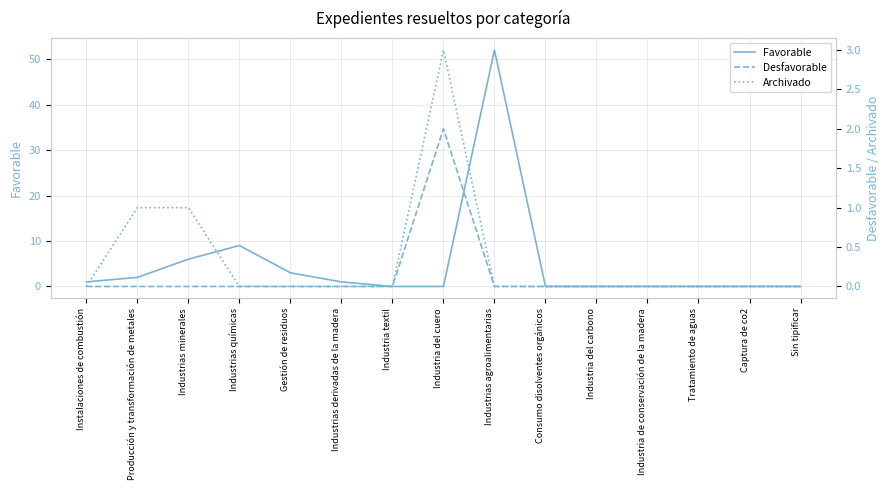

In Desfavorable, how many points are higher than both neighbors (excluding endpoints)?

1